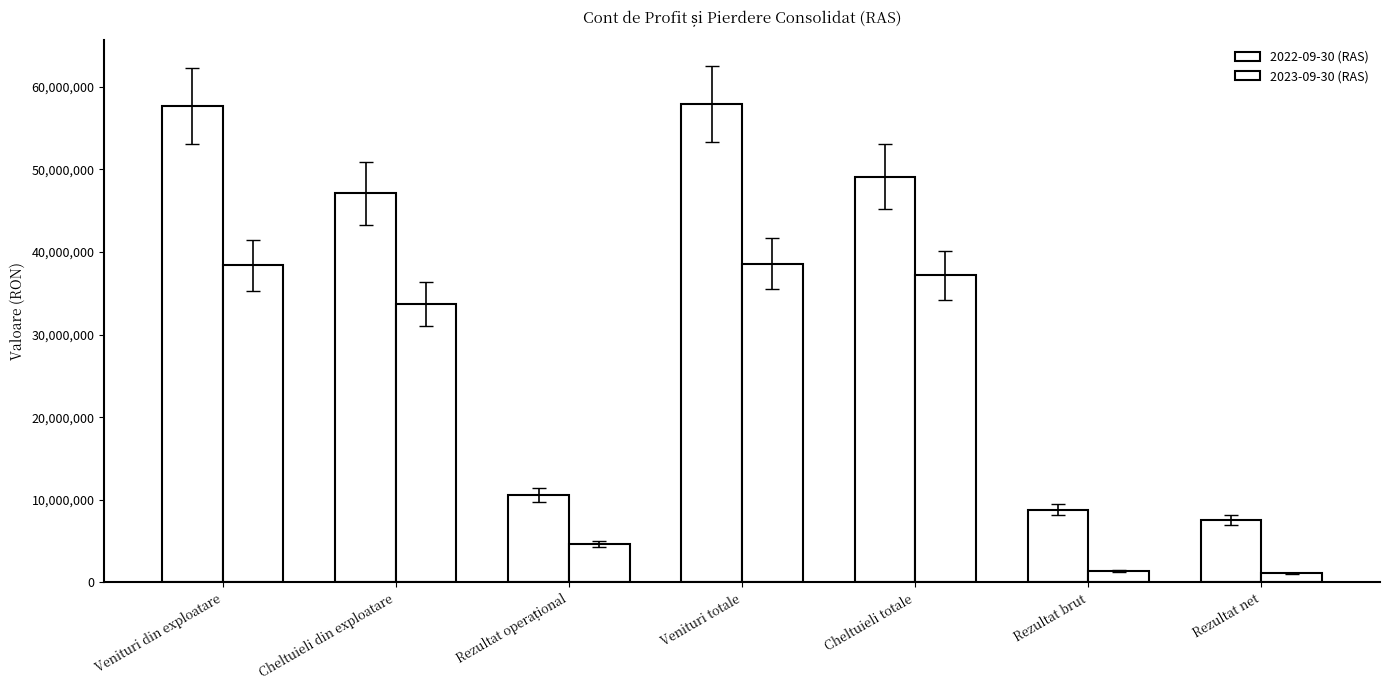

Rank the series by their maximum value, from highest to lowest.

2022-09-30 (RAS), 2023-09-30 (RAS)